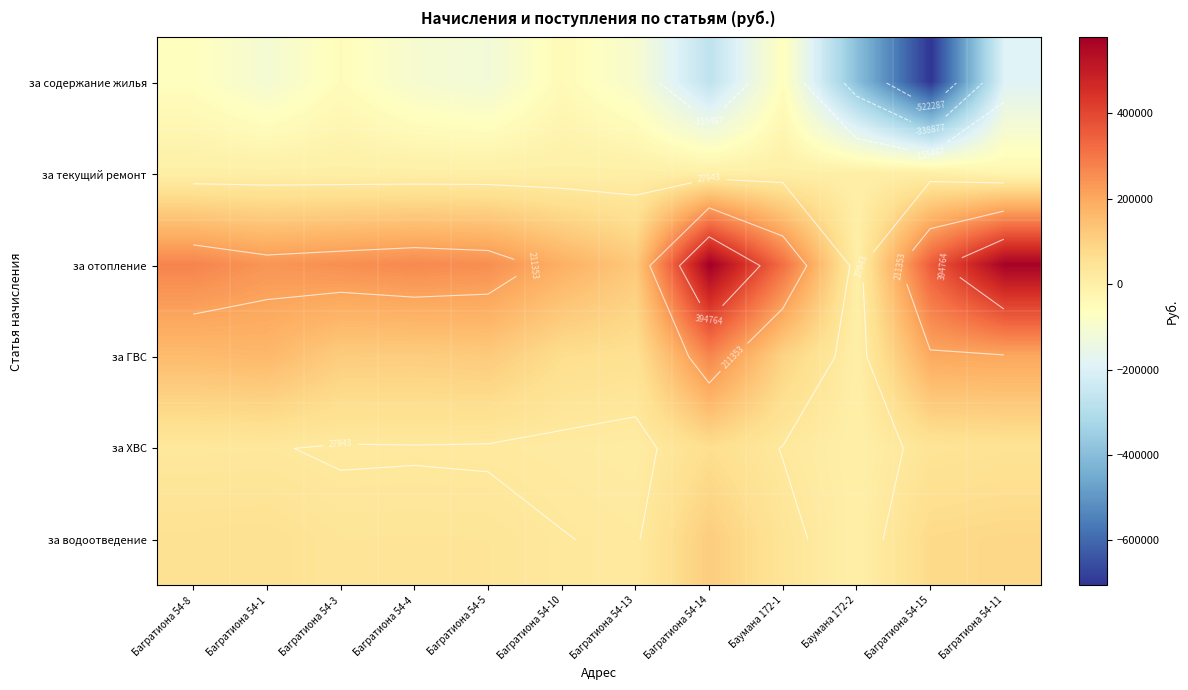

Which series has the largest total across all categories?

за отопление